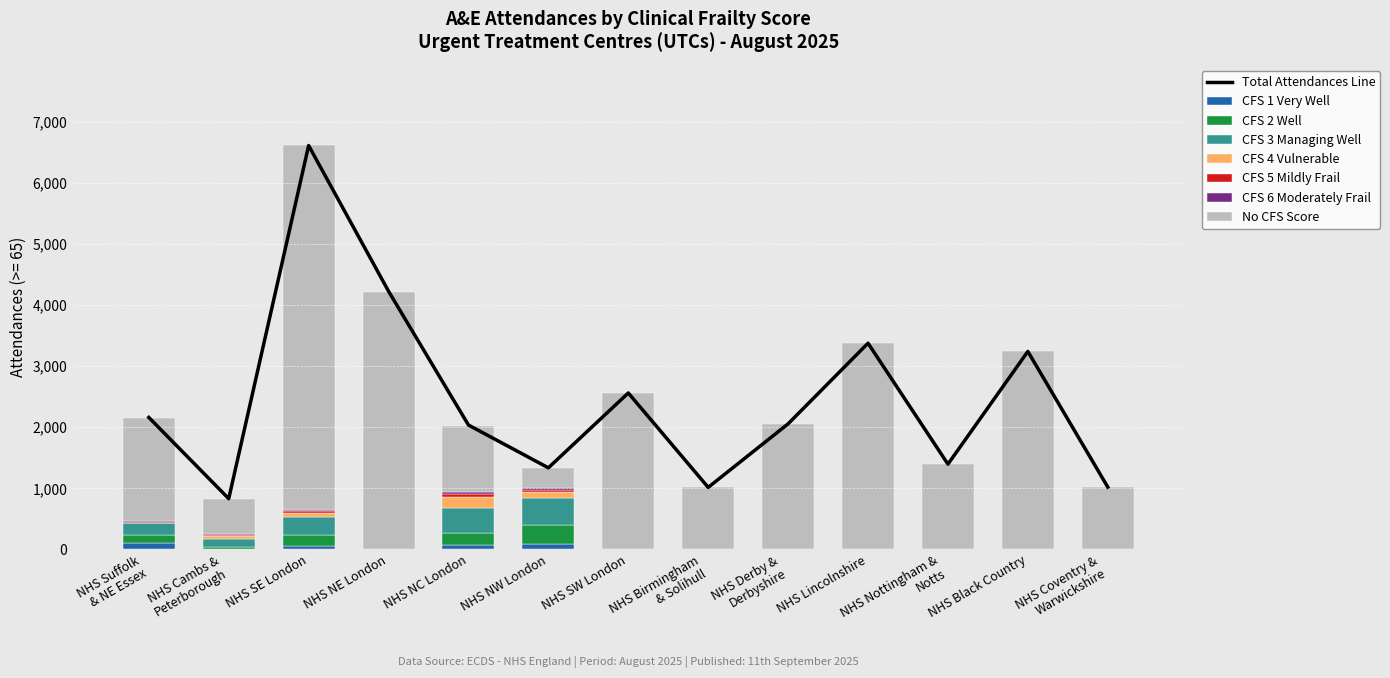

The value of CFS 2 Well at London is 9888. True or false?

False